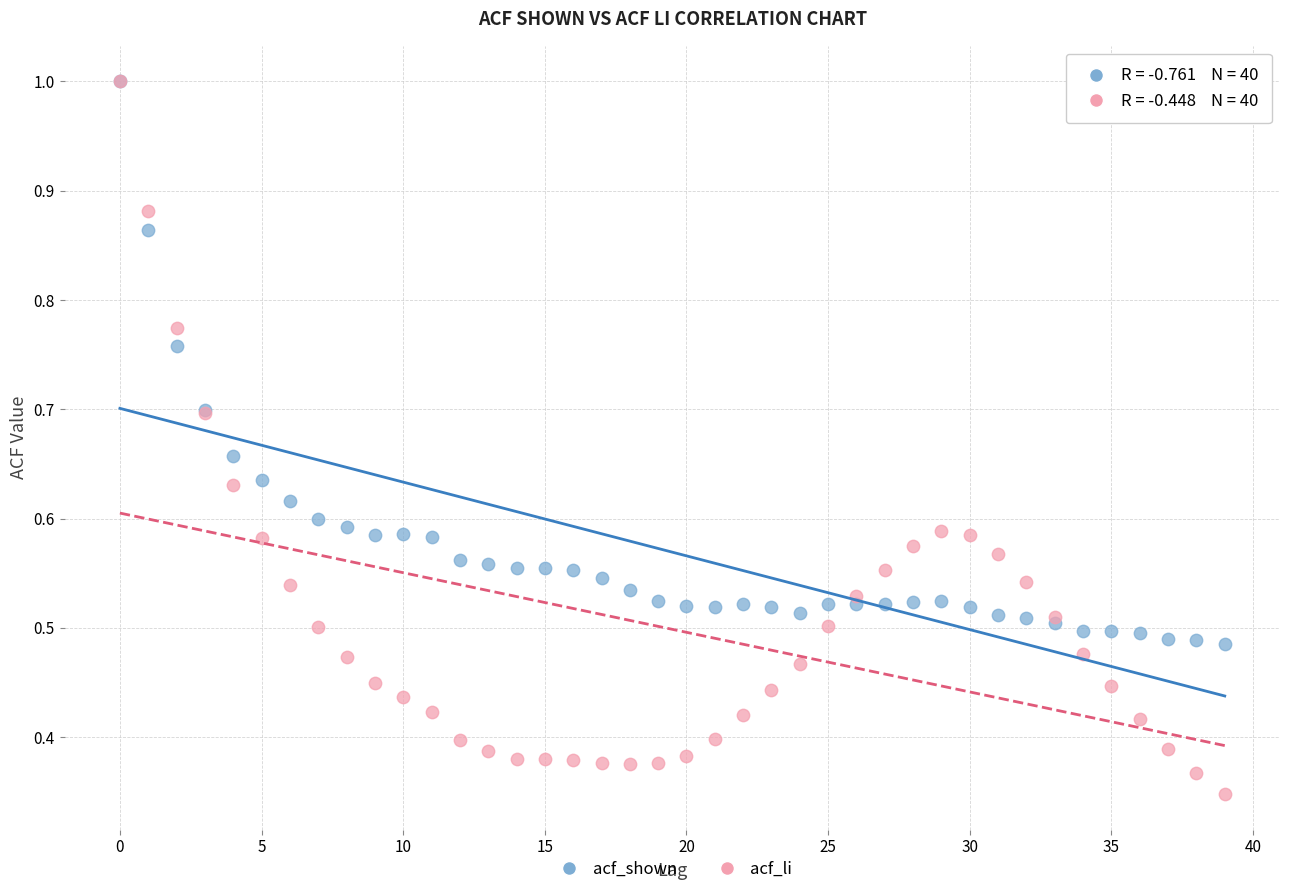

Which series has the widest spread of Y values?

acf_li